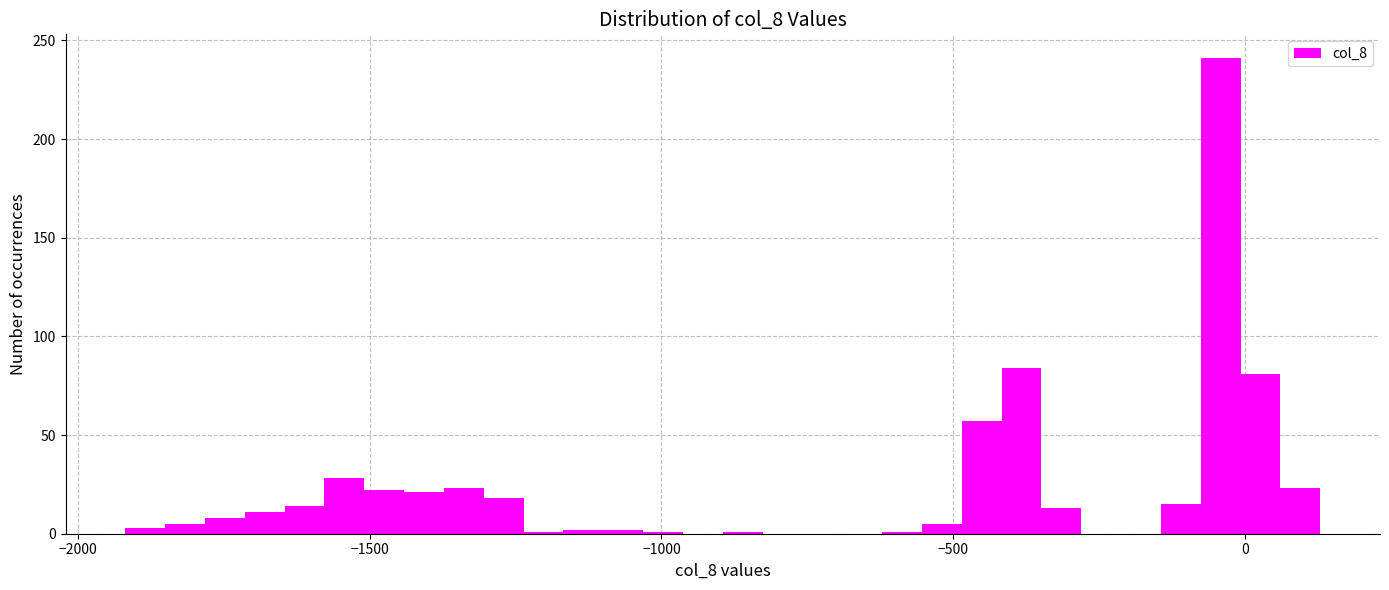

Around what value on the x-axis is the tallest bar? Give the approximate position of its centre, as read against the axis.

-50